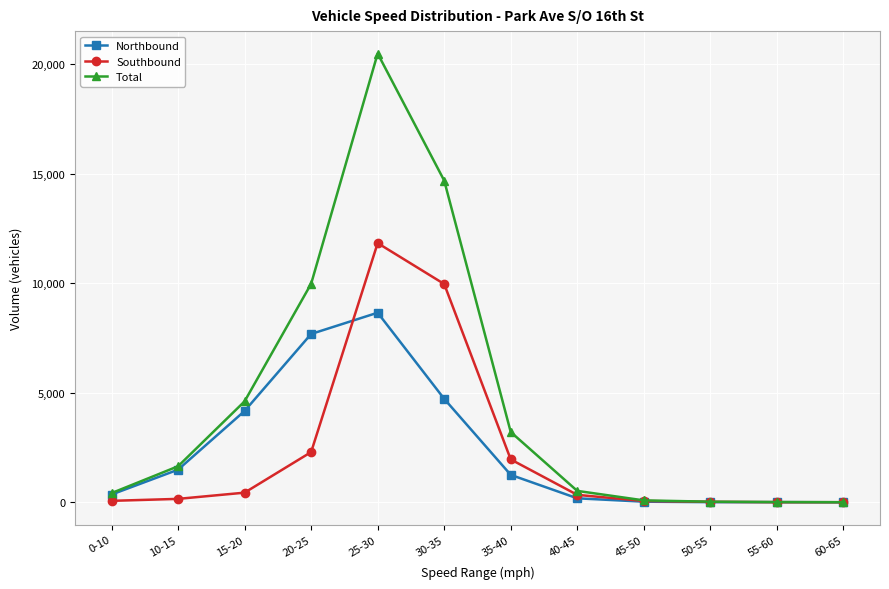

List the series in order of their peak value, highest first.

Total, Southbound, Northbound